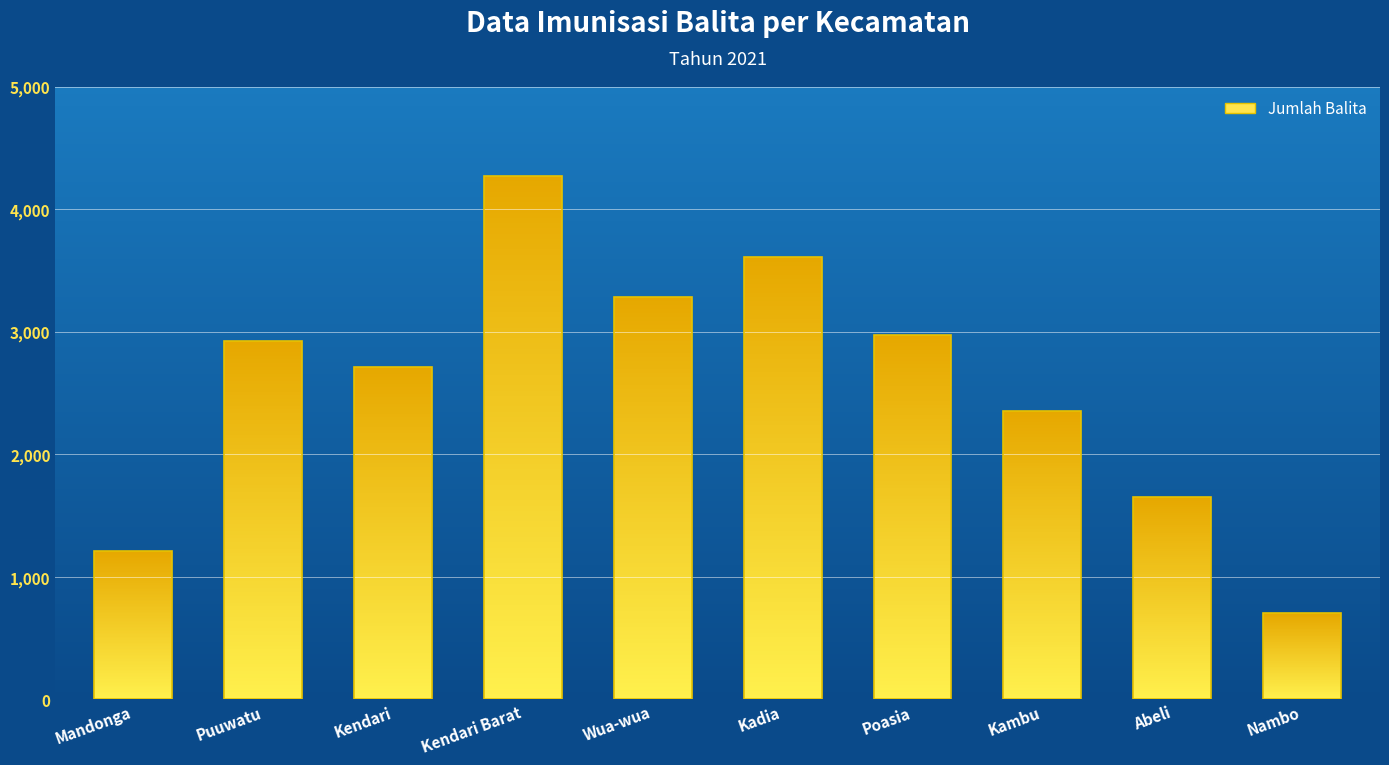

What is the value of the 8th bar from the left?

2355